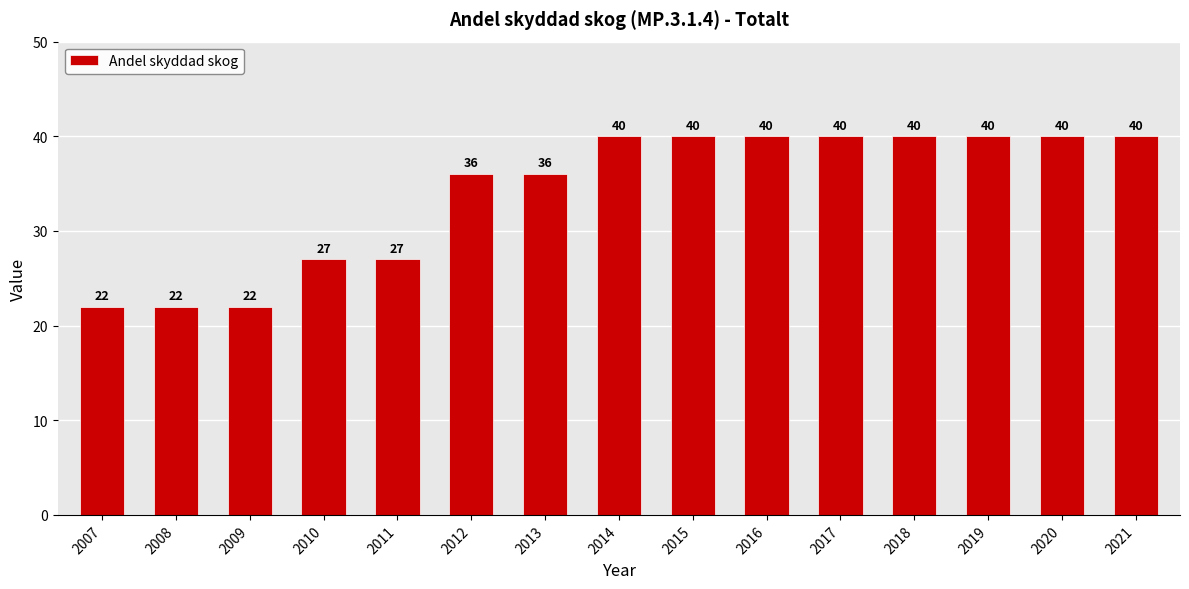

The value at 2015 is 26. True or false?

False